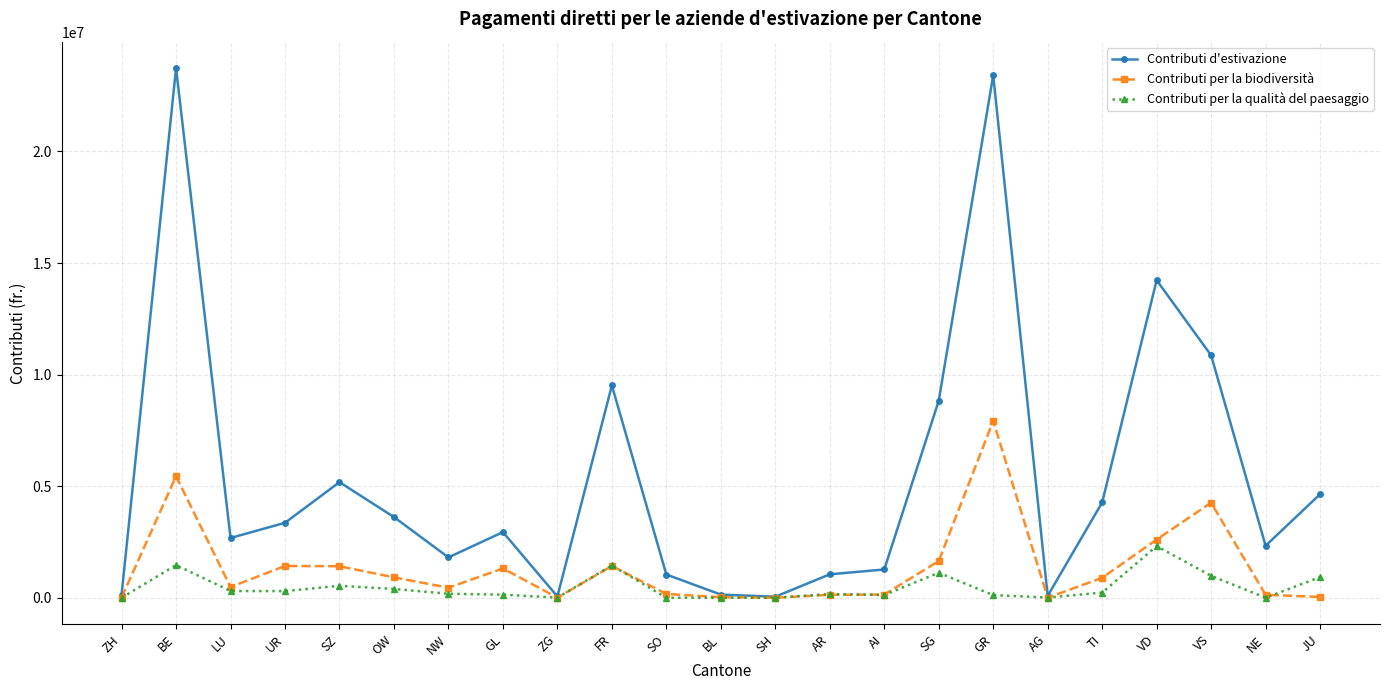

Where is the first local maximum for Contributi d'estivazione?

BE